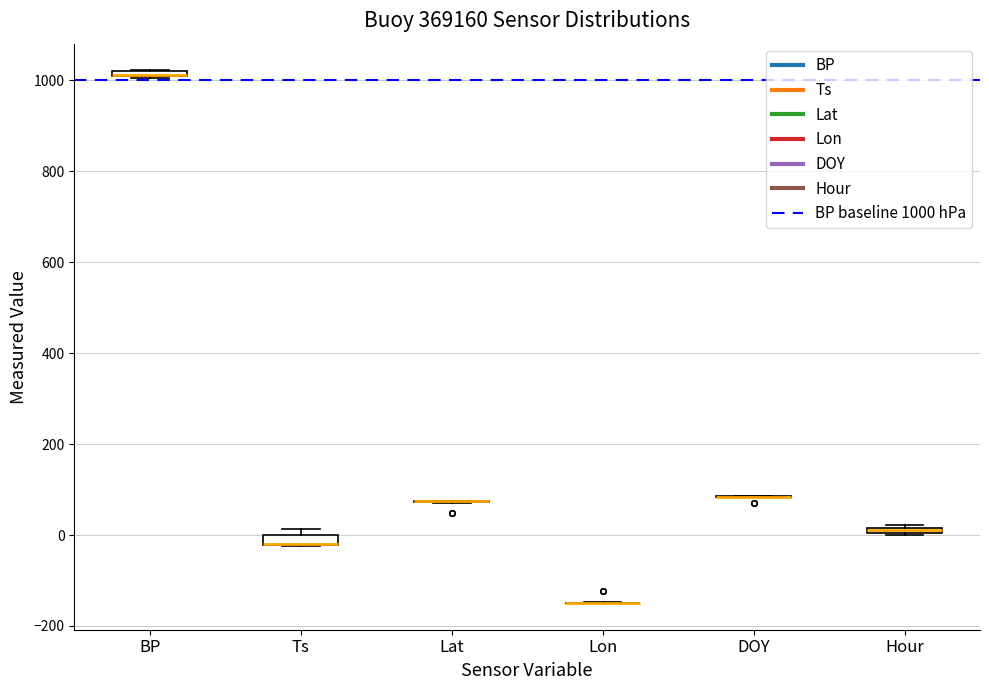

Where is the upper edge of the box for Hour on the y-axis? The values are not printed on the chart, so give them approximately, as read against the axis.

20